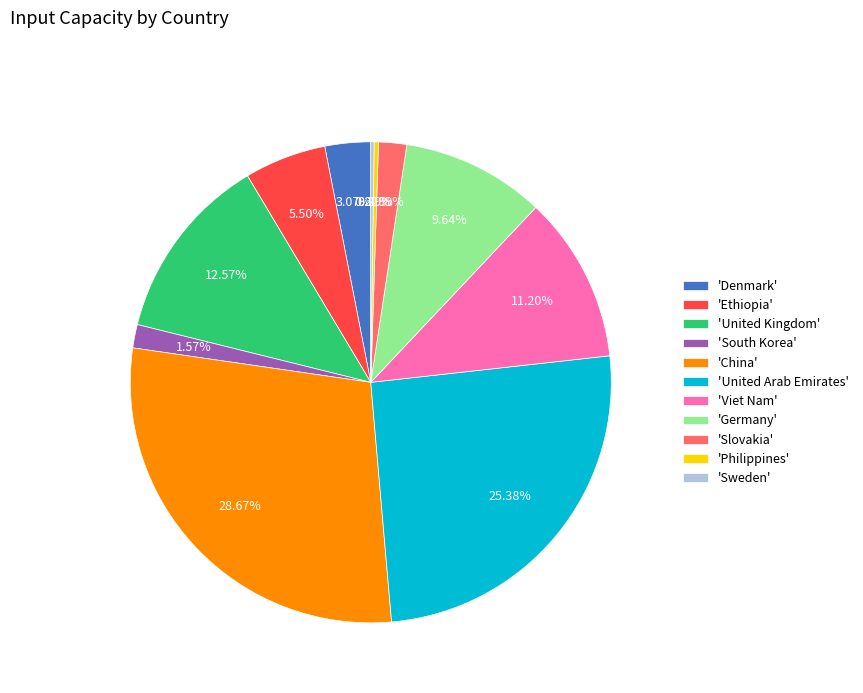

Which category has the biggest portion of the pie?

'China'